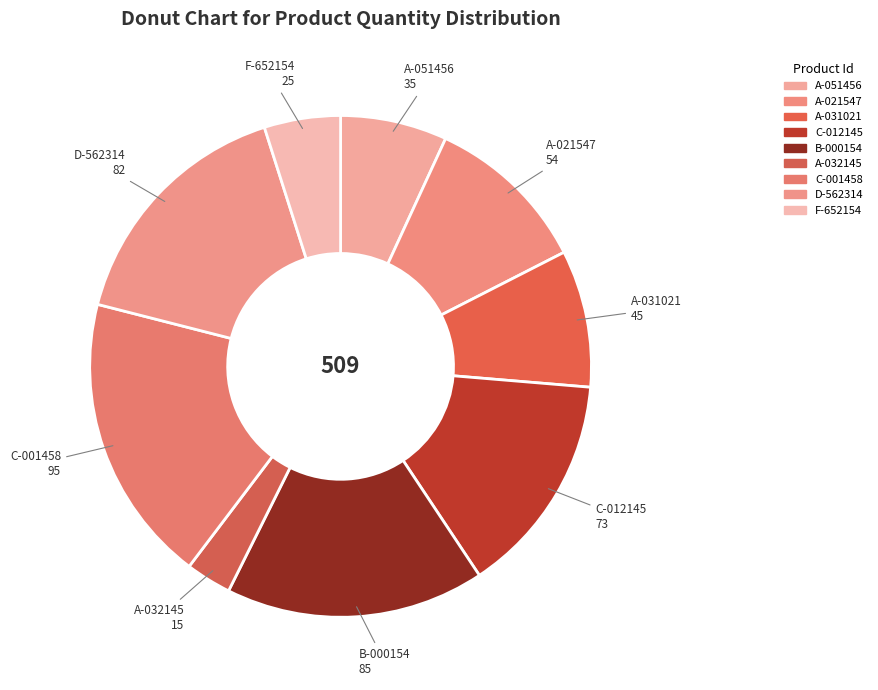

True or false: A-021547 accounts for 1% of the total.

False